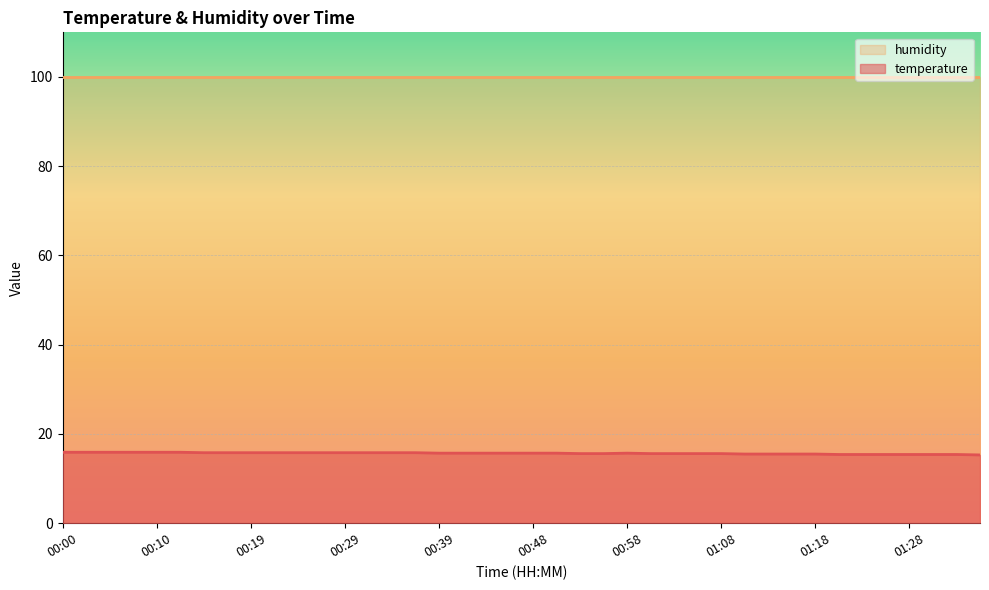

Reading right to left, what are all the values shown in this chart?

01:35=15.3	01:33=15.4	01:30=15.4	01:28=15.4	01:25=15.4	01:23=15.4	01:20=15.4	01:18=15.5	01:15=15.5	01:13=15.5	01:10=15.5	01:08=15.6	01:06=15.6	01:03=15.6	01:01=15.6	00:58=15.7	00:56=15.6	00:53=15.6	00:51=15.7	00:48=15.7	00:46=15.7	00:44=15.7	00:41=15.7	00:39=15.7	00:36=15.8	00:34=15.8	00:31=15.8	00:29=15.8	00:27=15.8	00:24=15.8	00:22=15.8	00:19=15.8	00:17=15.8	00:14=15.8	00:12=15.9	00:10=15.9	00:07=15.9	00:05=15.9	00:02=15.9	00:00=15.9